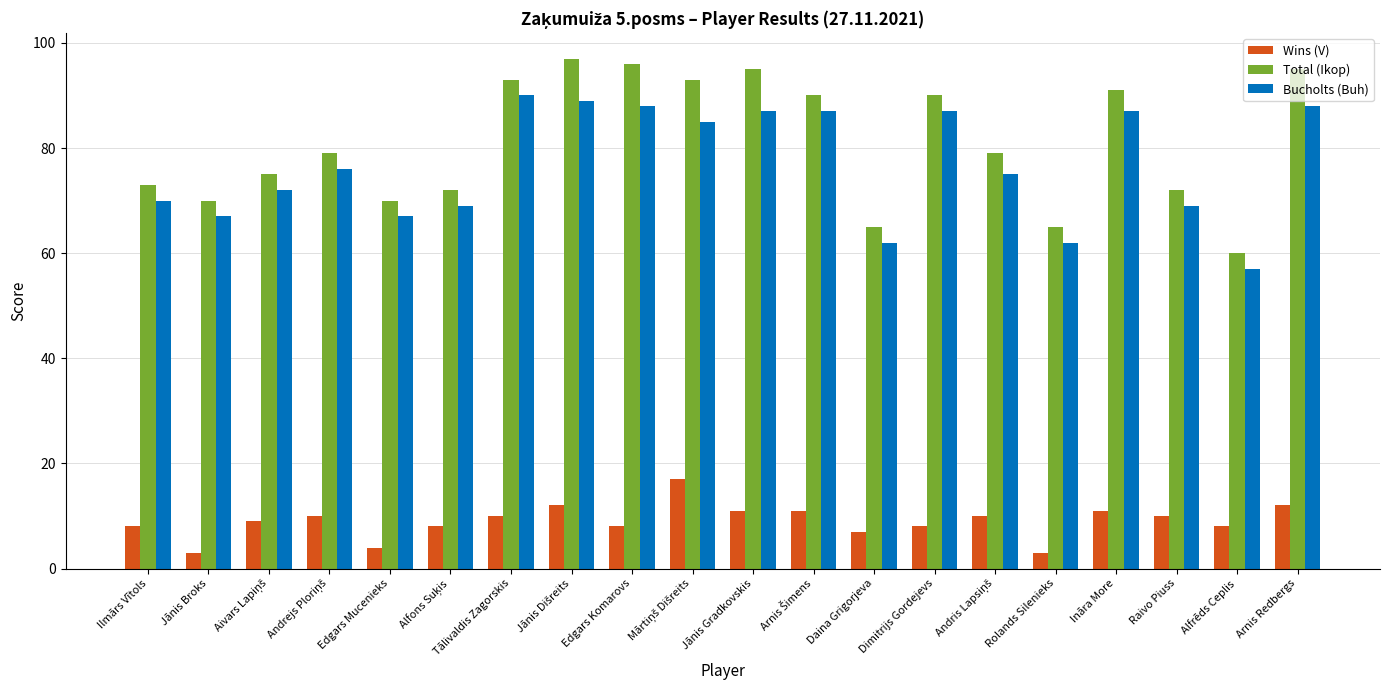

How many bars are there in each group?

3